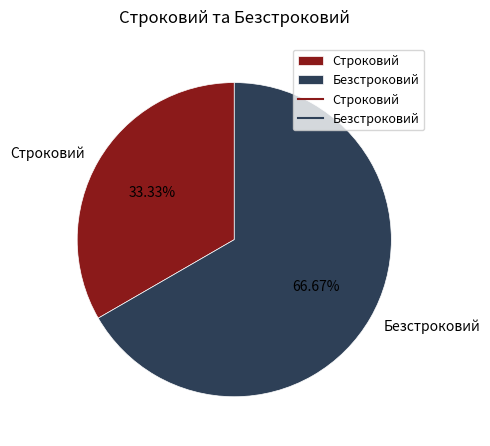

What is the ratio of the value at Безстроковий to the value at Строковий?

2.0